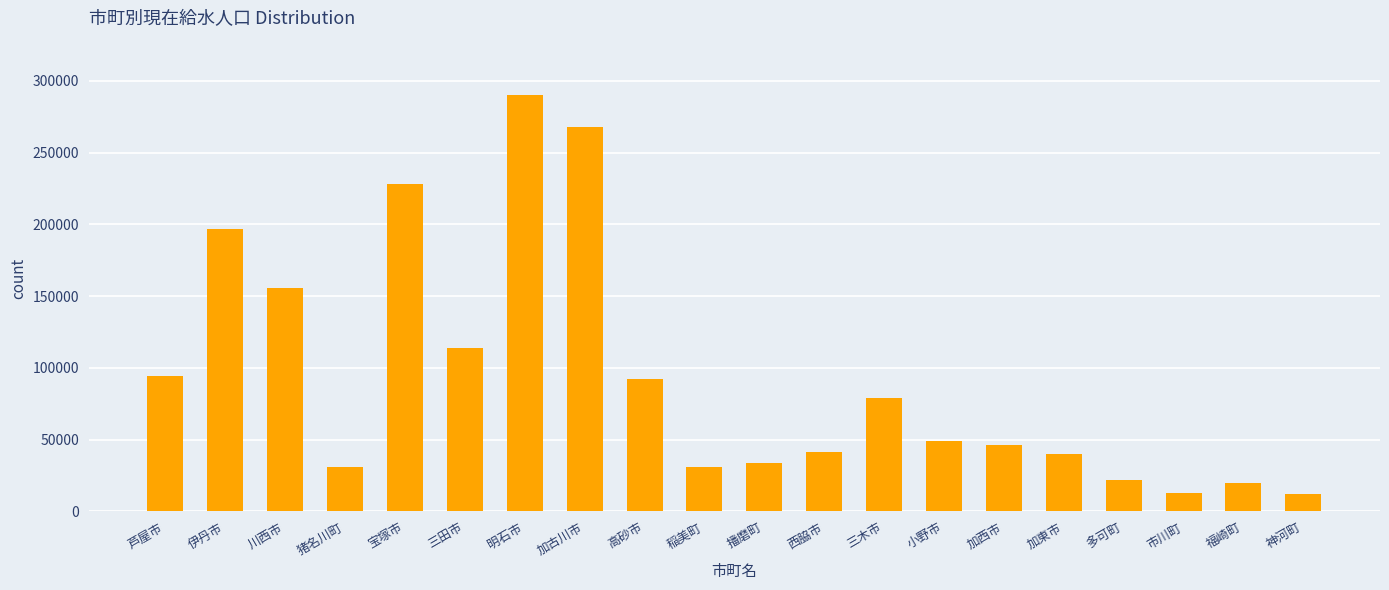

What is the greatest value displayed?

290349